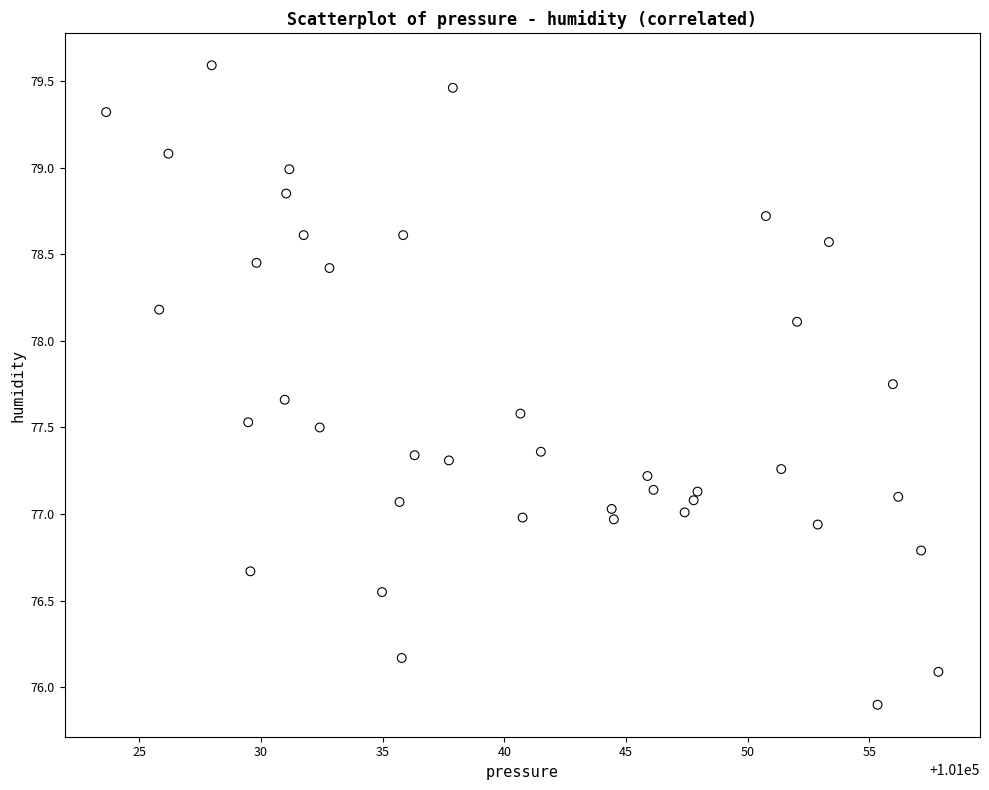

What is the range of Y values (max minus min)?

3.7